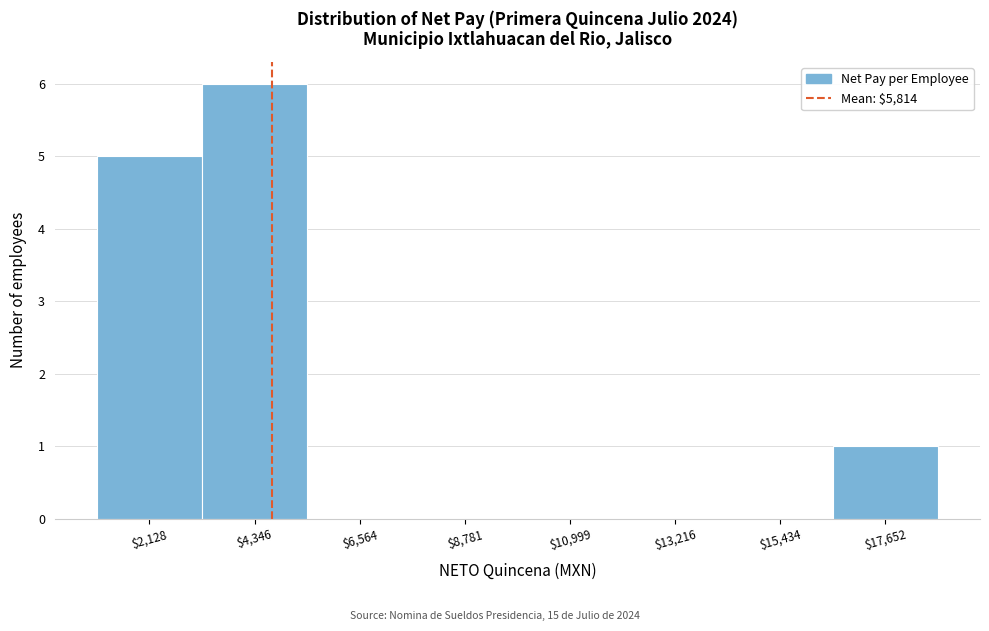

What is the sum of all values?

12